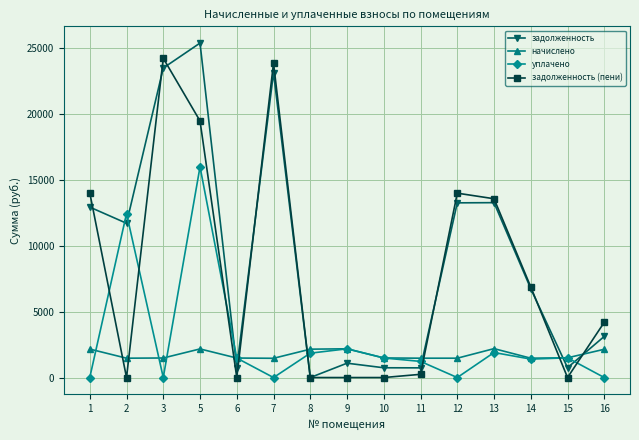

At which category does задолженность (пени) reach its first local peak?

3